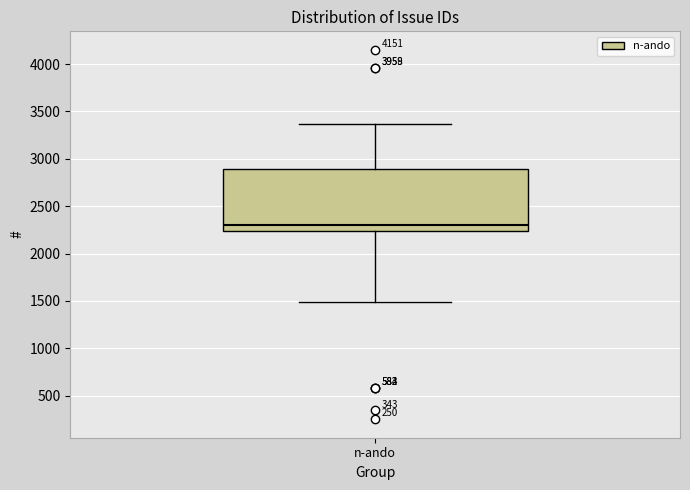

Read this box plot against the y-axis: the position of the median line, the range covered by the box, and the ends of both whiskers. The values are not printed on the chart, so give them approximately, as read against the axis.

median 2300, box 2250 to 2900, whiskers 1500 to 3350